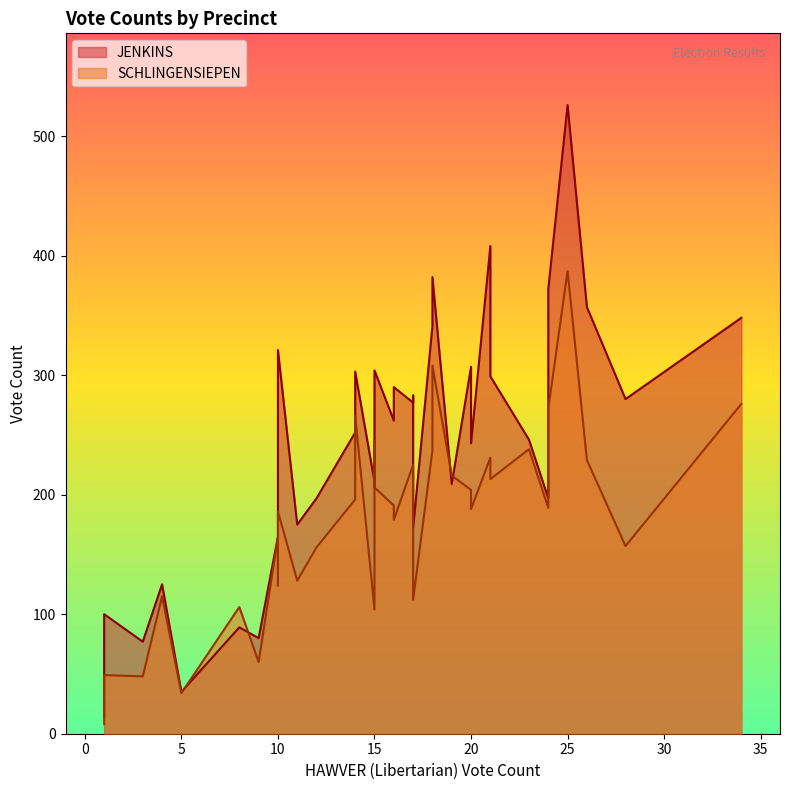

Which series has the largest total across all categories?

JENKINS